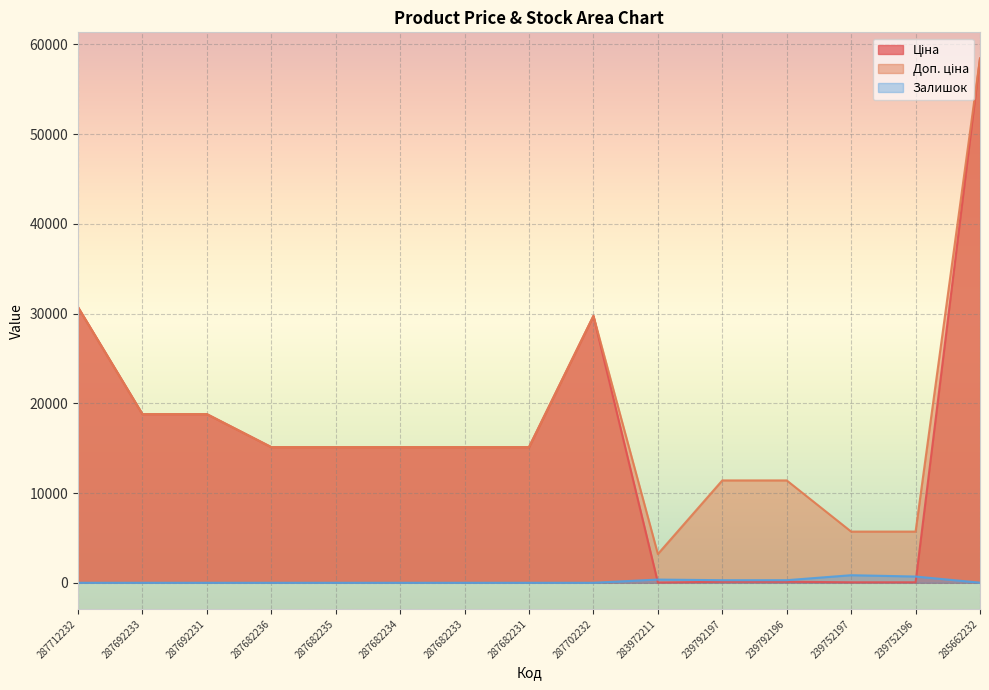

True or false: Доп. ціна has more than 2 points higher than both neighbors.

False